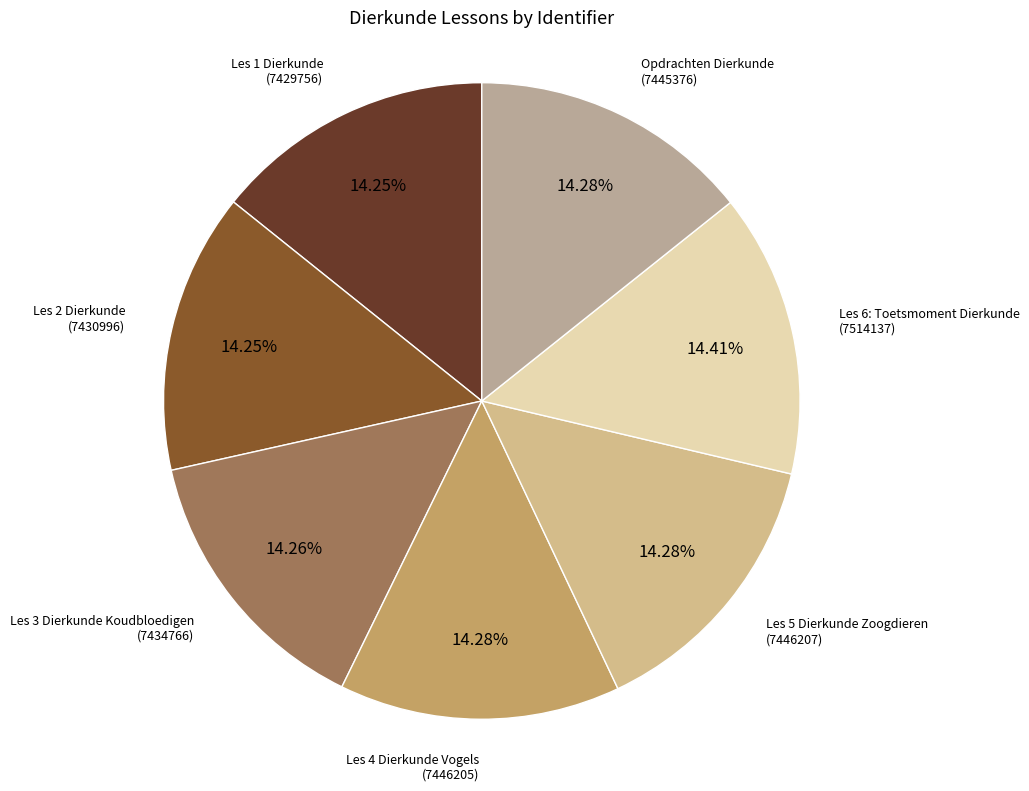

Does Les 3 Dierkunde Koudbloedigen represent more than half of the total?

No